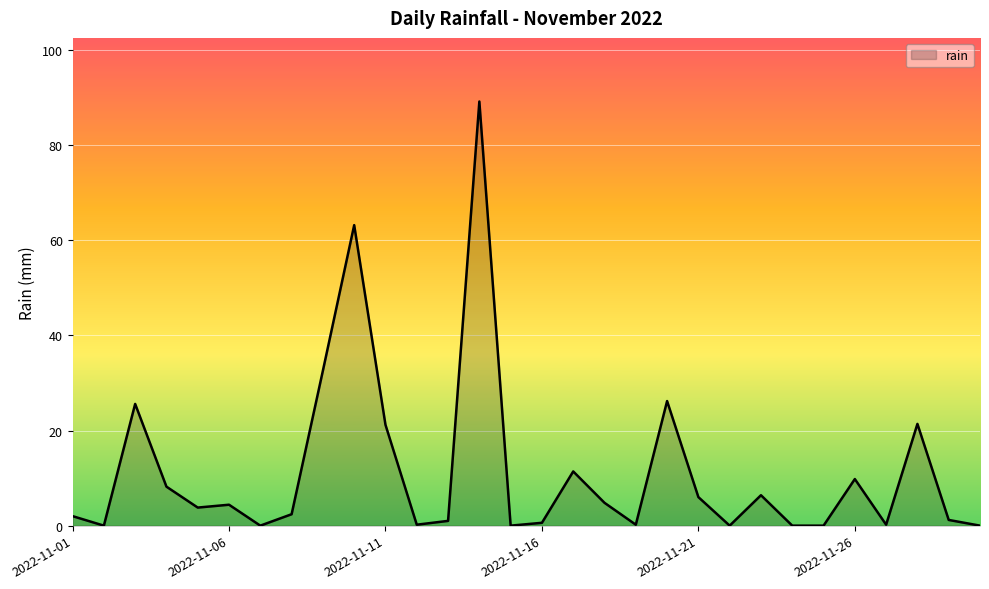

What is the difference between the maximum and minimum values?

89.2